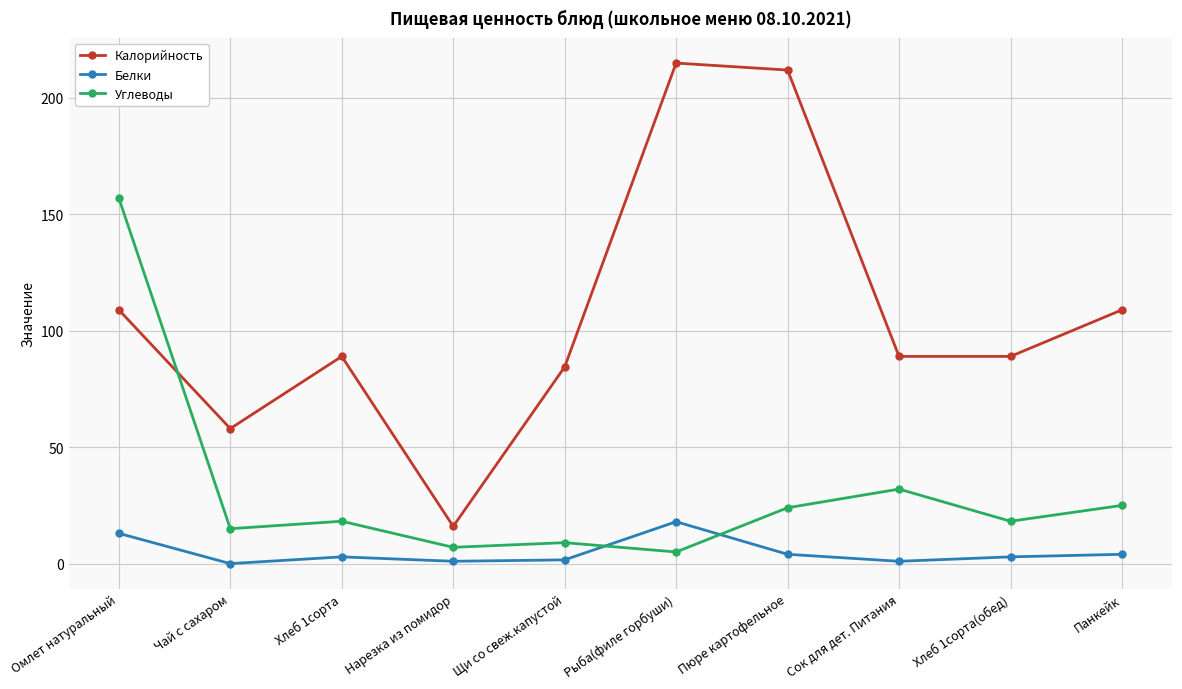

Where do Калорийность and Углеводы first cross each other?

Омлет натуральный and Чай с сахаром